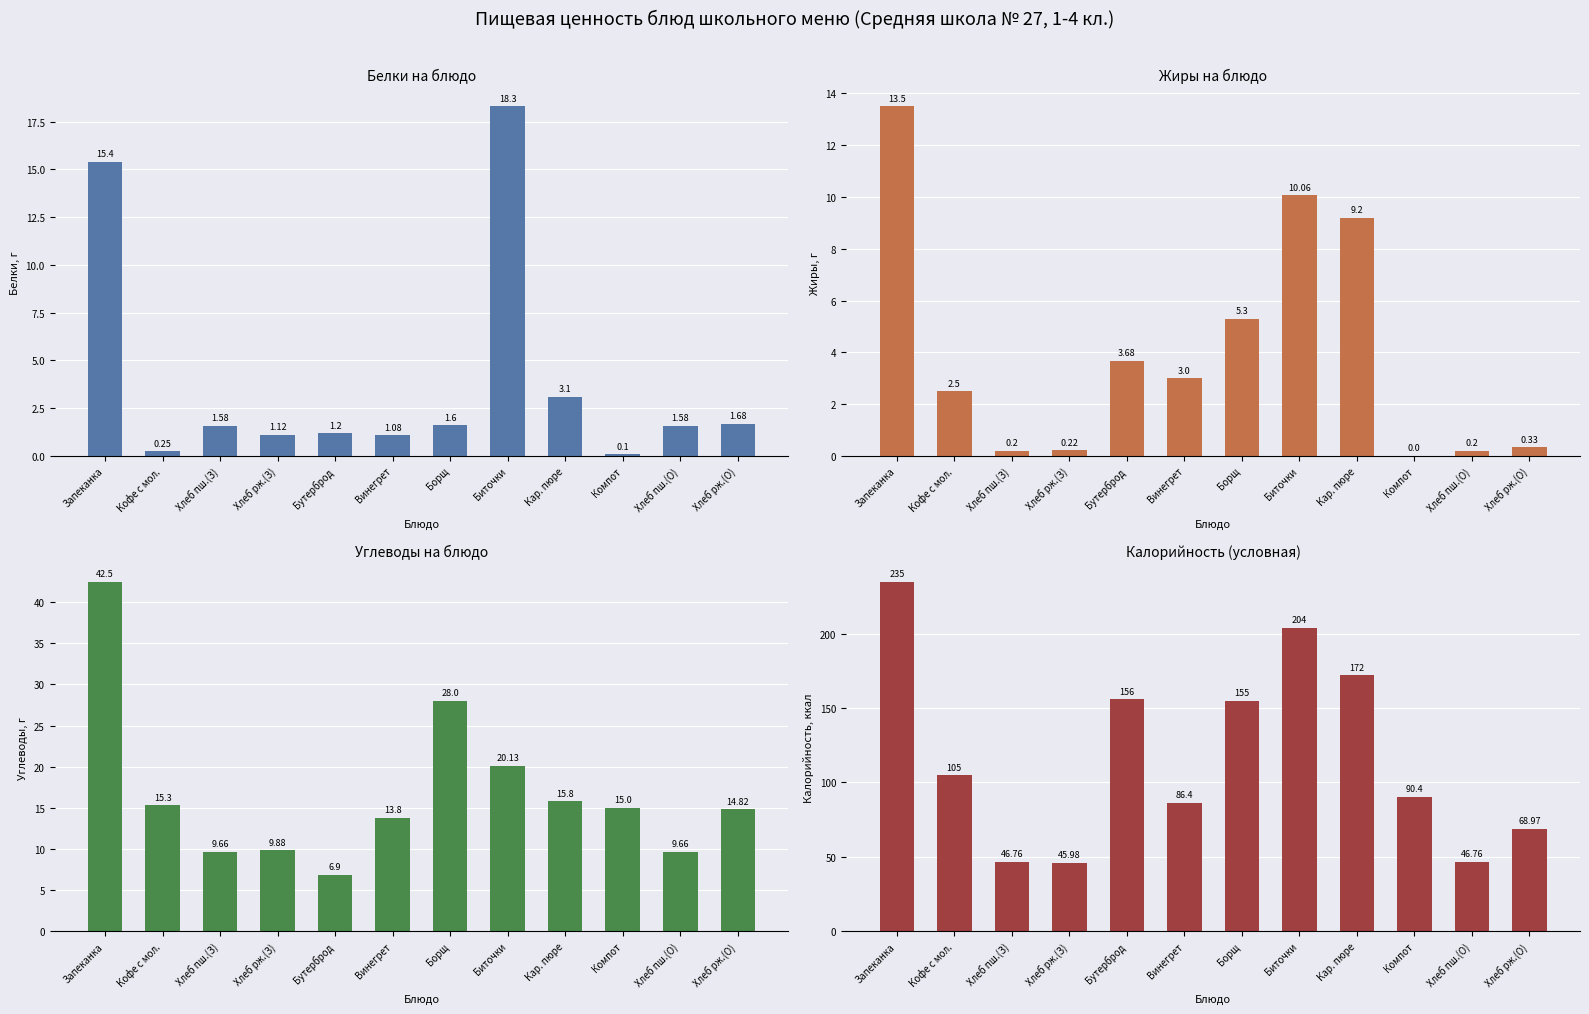

At which label is Жиры на блюдо closest to 6?

Борщ